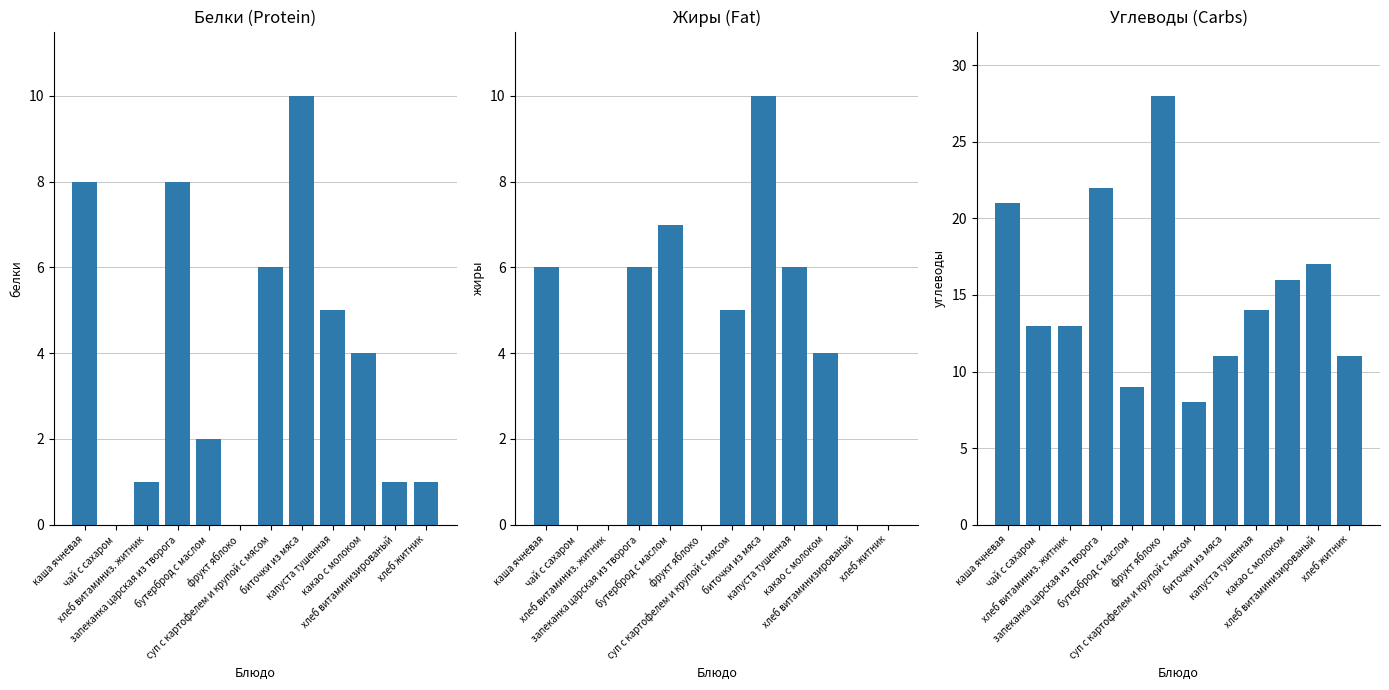

What is the difference between the Белки values at фрукт яблоко and бутерброд с маслом?

2